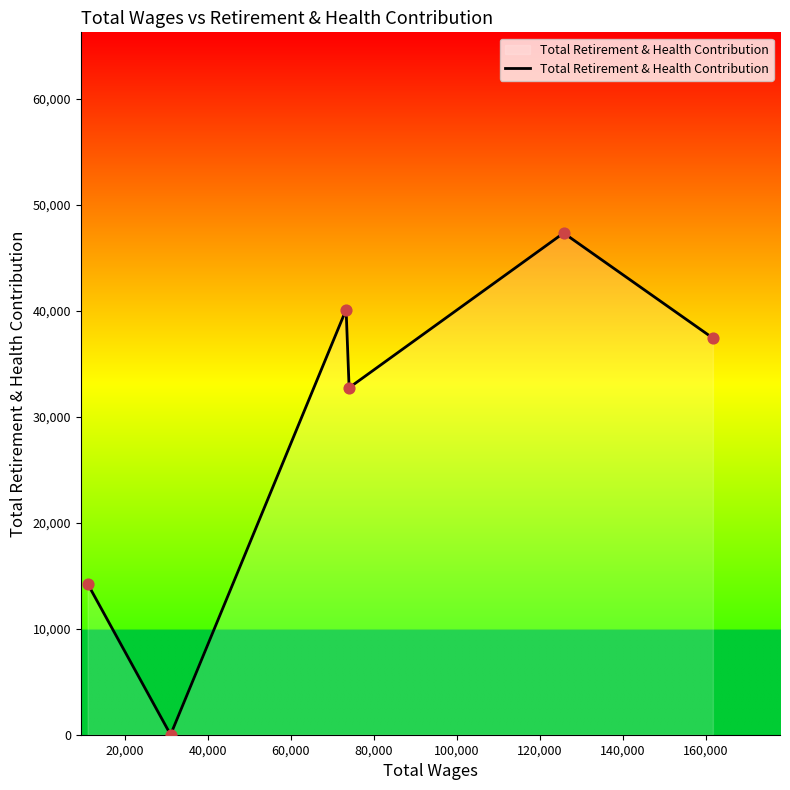

What is the greatest value displayed?

47357